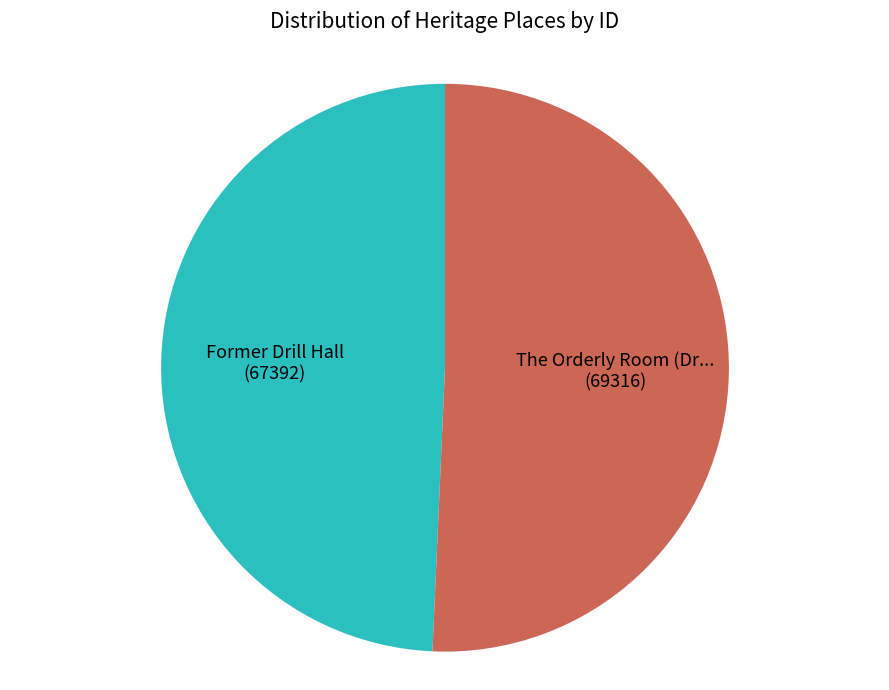

Is there any slice that represents more than half of the pie?

Yes